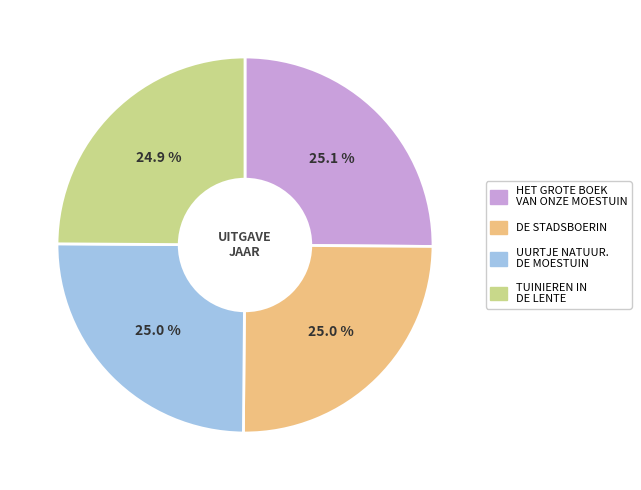

Does any single category account for the majority?

No